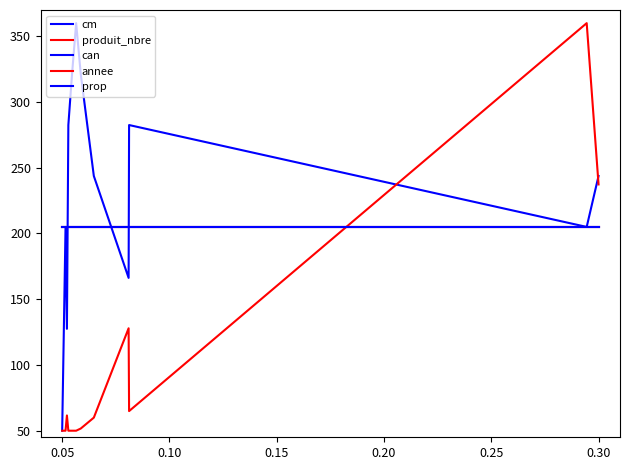

Does the chart display data point markers on the line(s)?

No